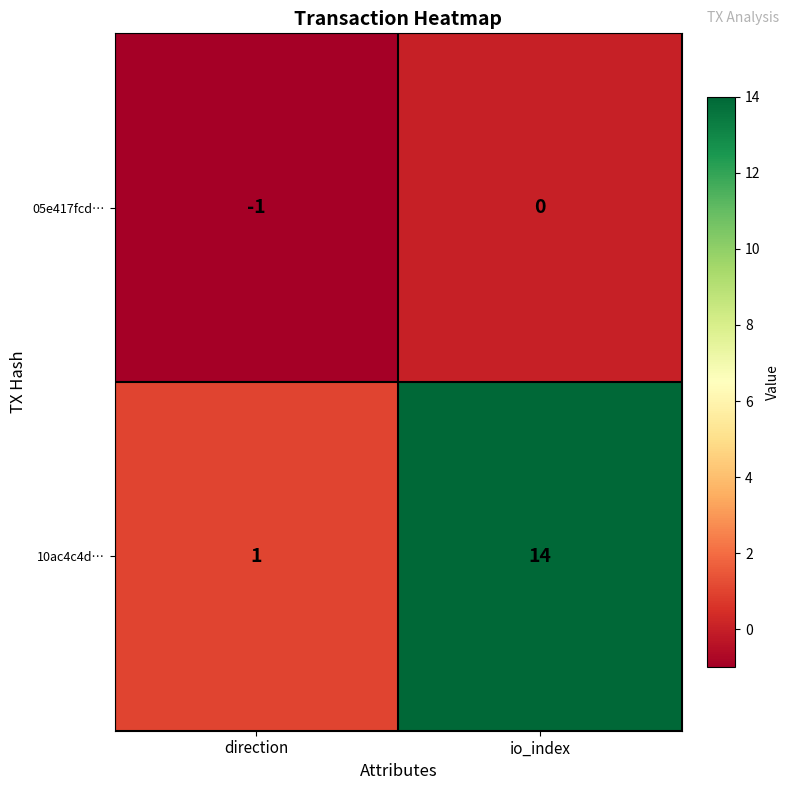

Read the 10ac4c4d… value at io_index, to the nearest 5.

15